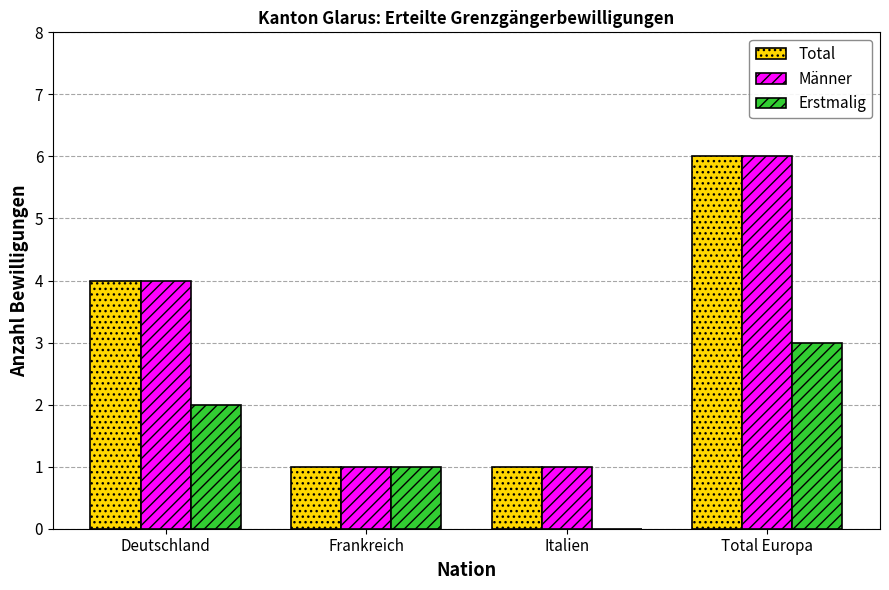

How many values in Erstmalig are above zero?

3